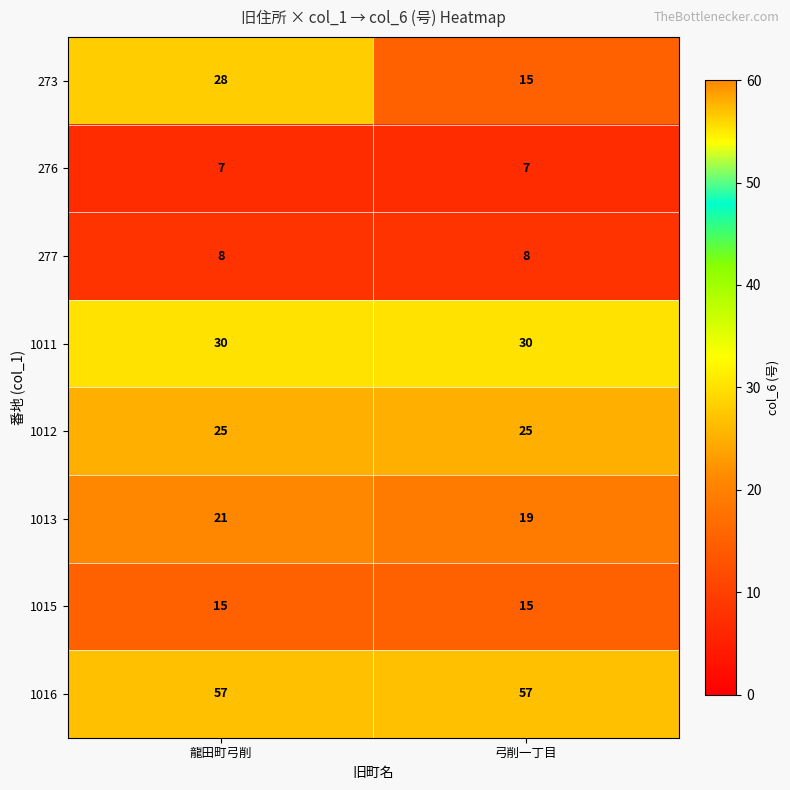

Which series has the largest total across all categories?

1016